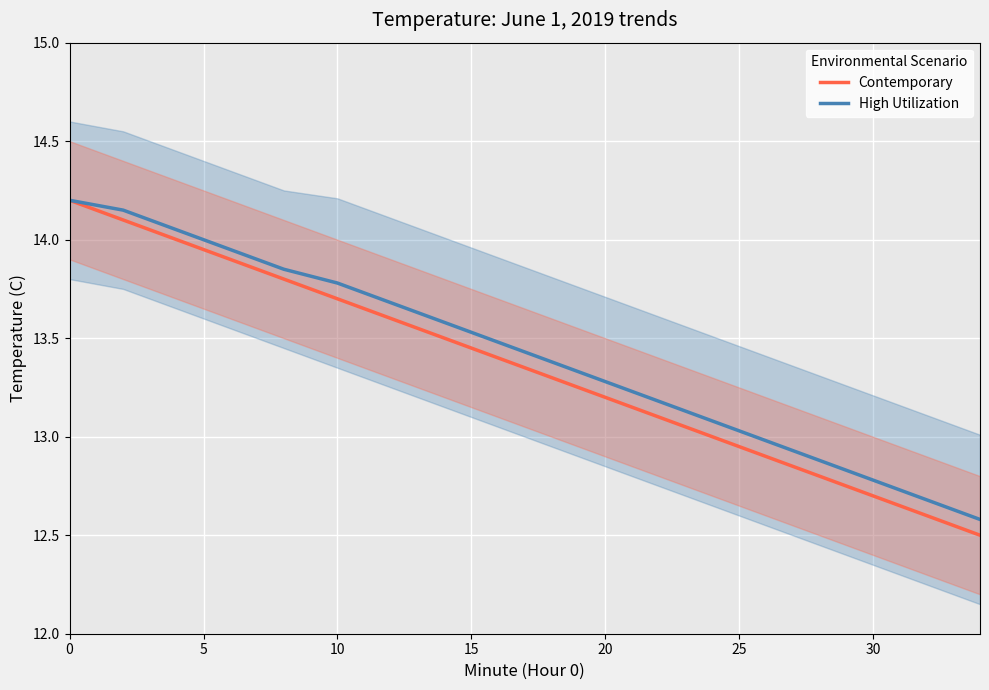

Is it true that Contemporary equals 13.2 at 20?

True